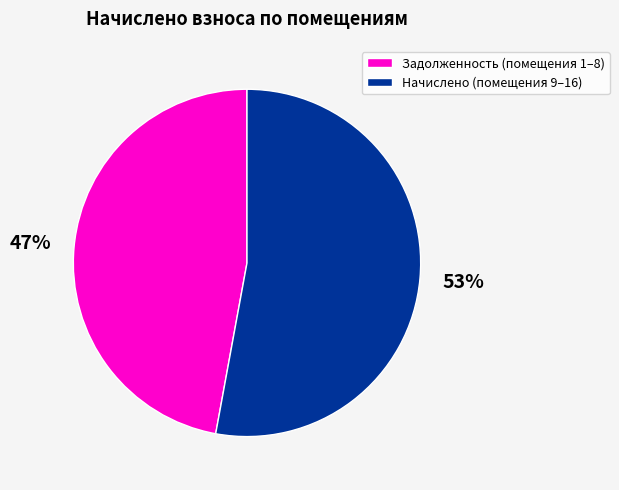

What is the smallest slice in the pie chart?

Задолженность (помещения 1–8)